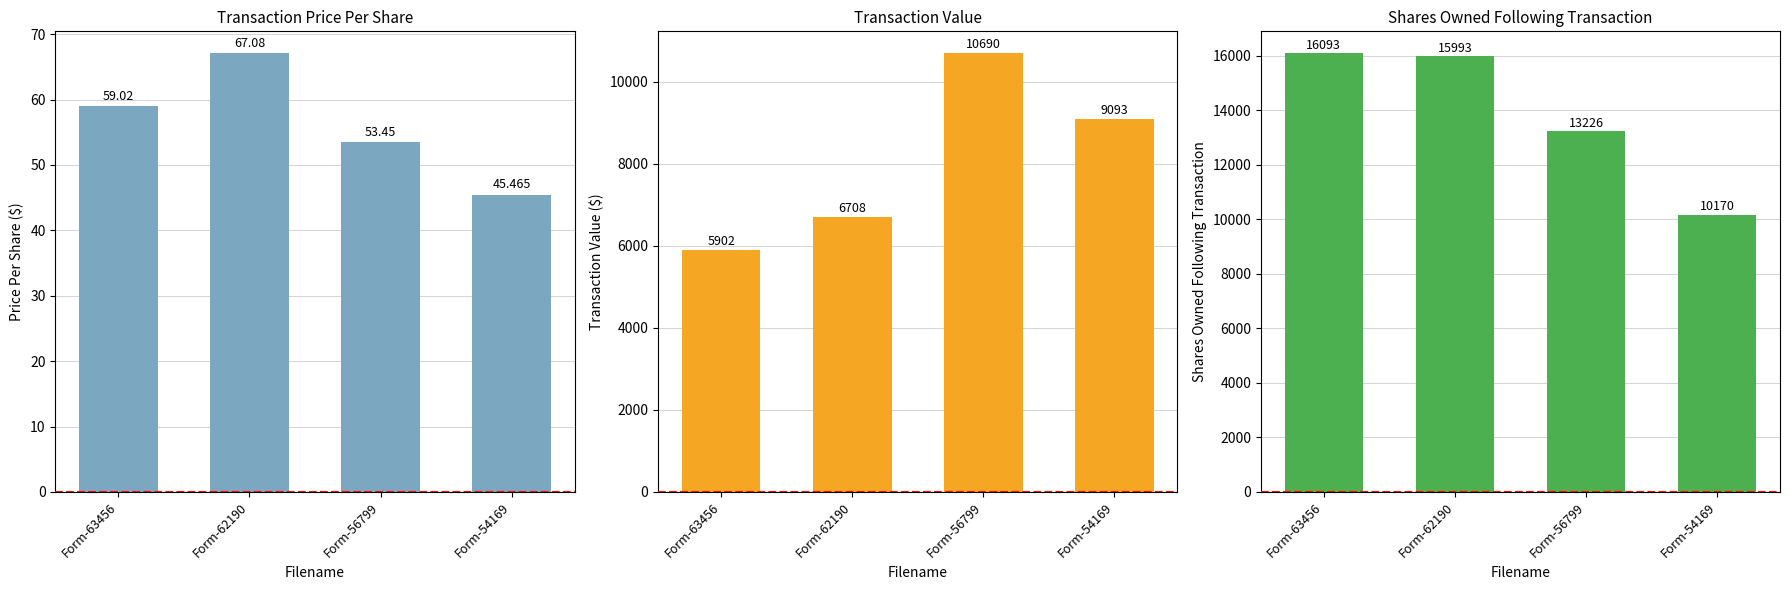

Which label corresponds to the smallest value in the chart?

Form-54169